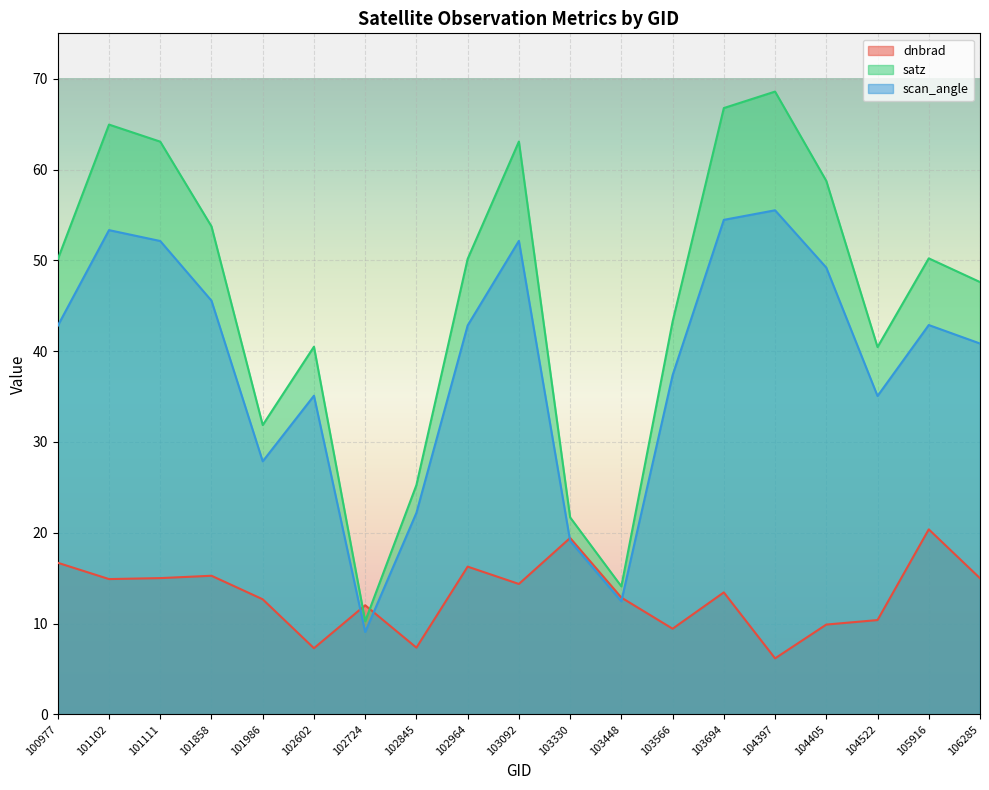

Which series has the widest spread of values?

satz